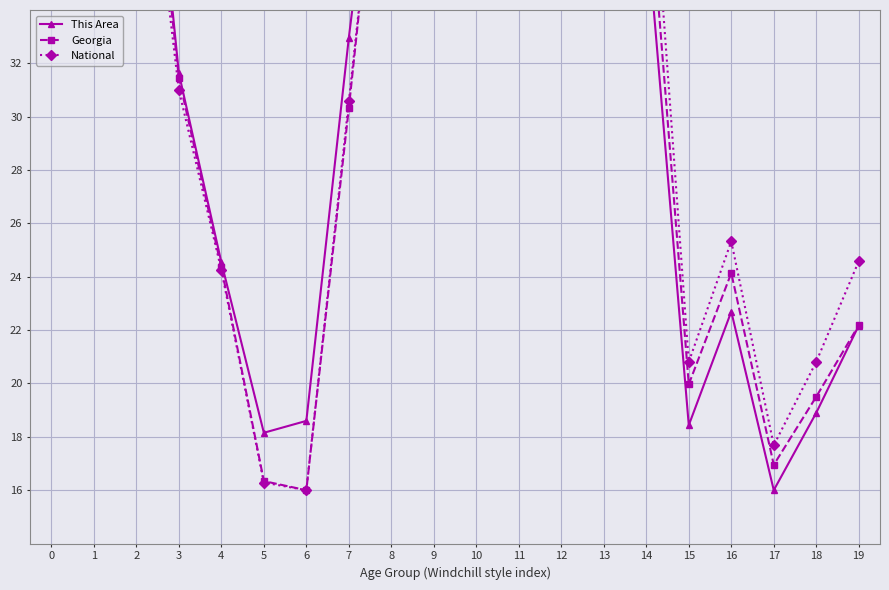

What is the highest value of the National series?

48.0